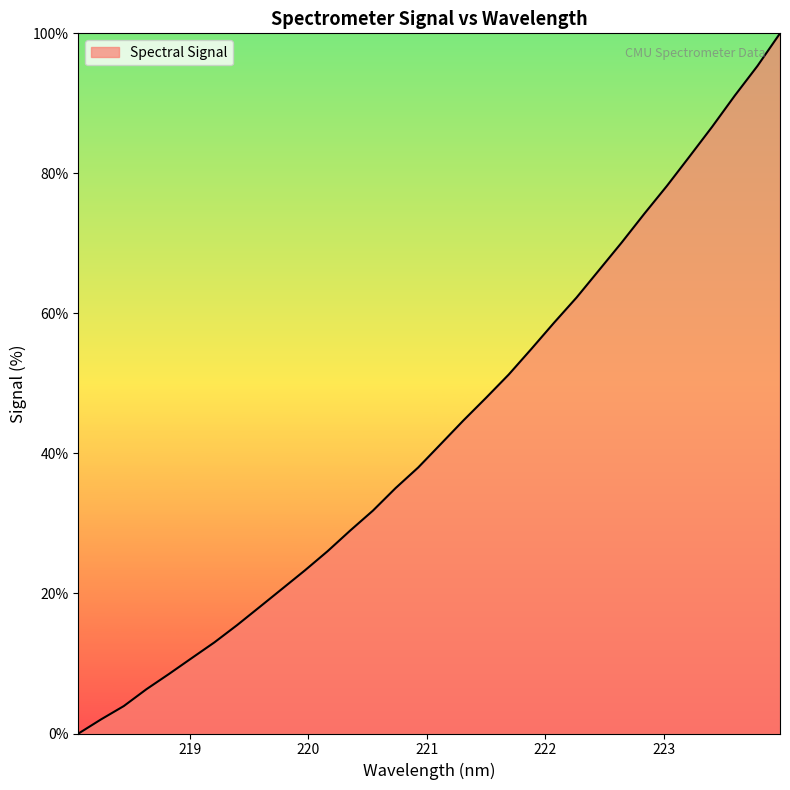

What is the greatest value displayed?

100.0